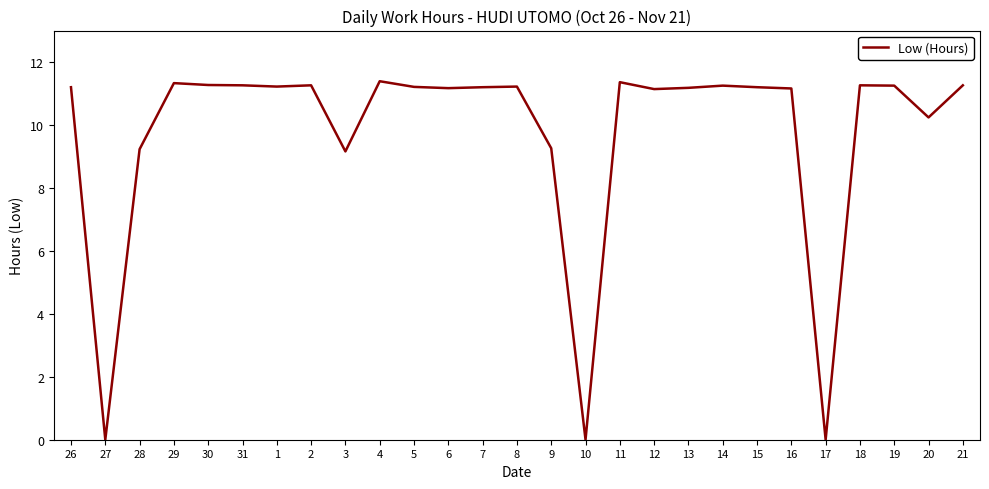

What position from the left is 5?

11